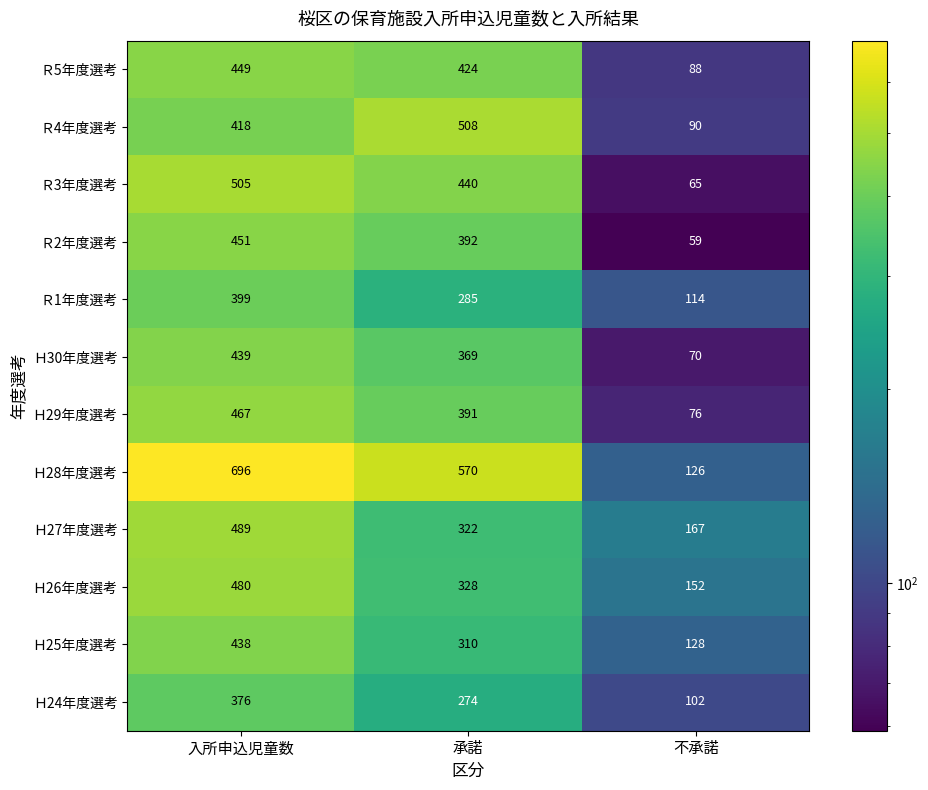

Which series has the largest total across all categories?

Ｈ28年度選考